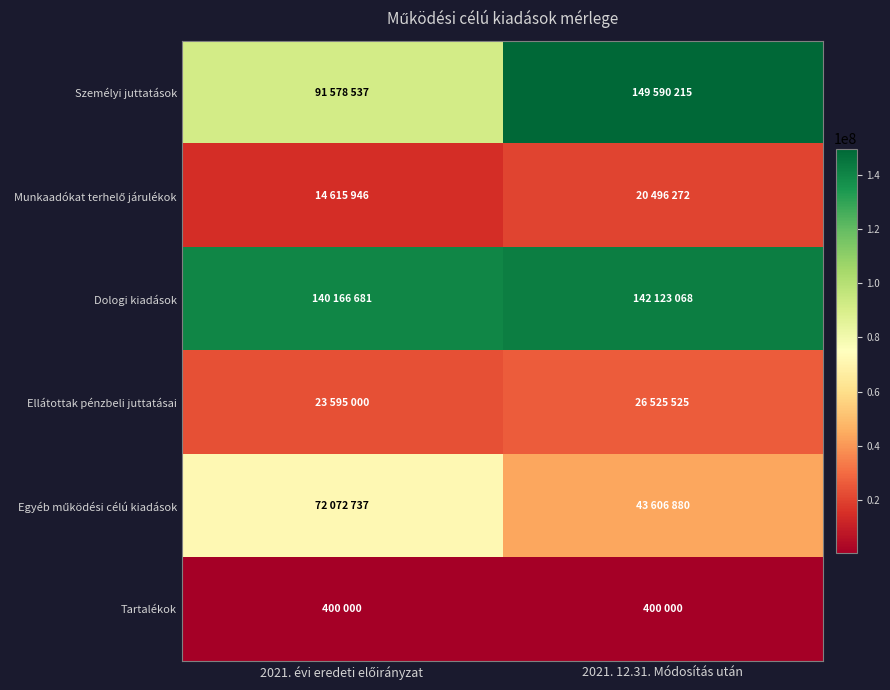

At how many categories does at least one series exceed 114189466?

2